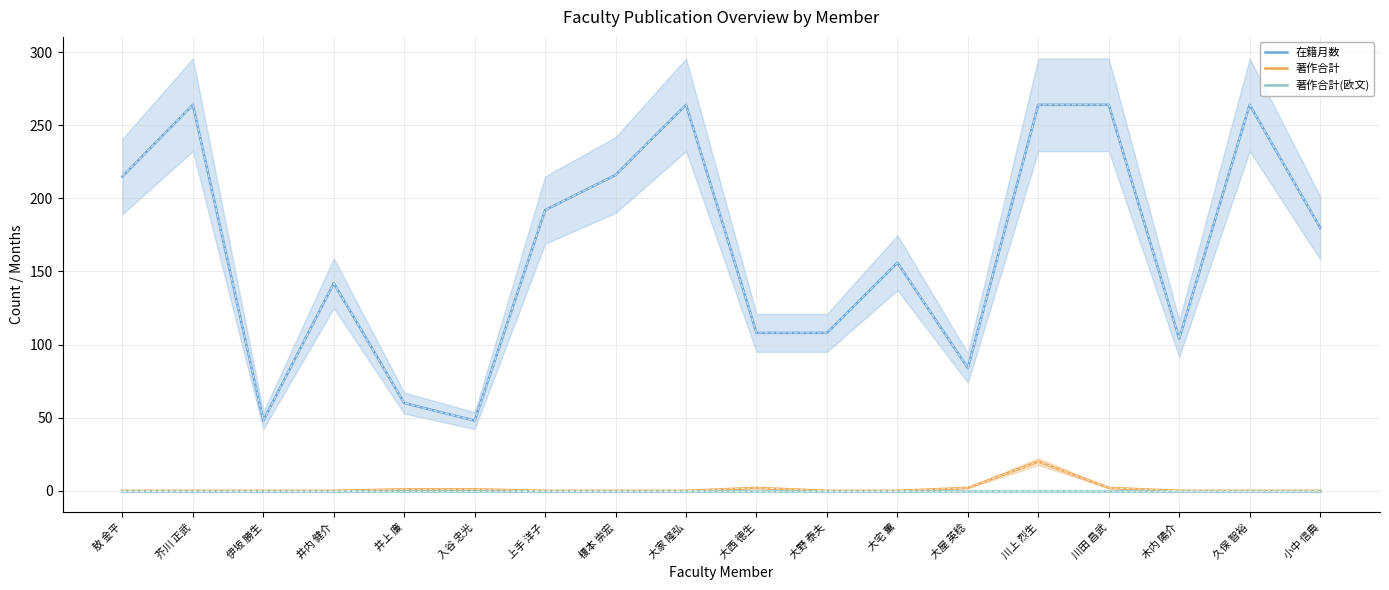

Between 川上 烈生 and 木内 陽介, which series saw the biggest shift?

在籍月数